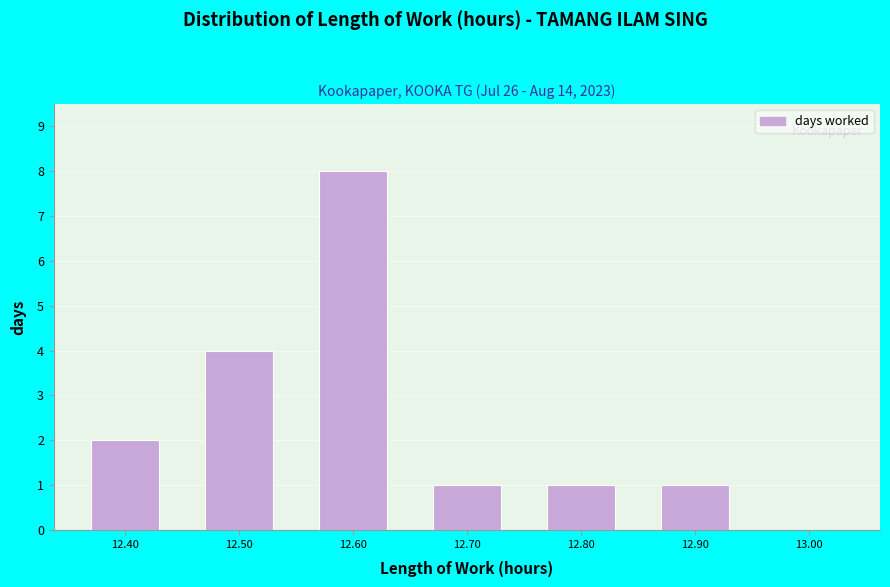

Reading left to right, transcribe this chart: for each bar, give the range it covers on the x-axis and its height. The values are not printed on the chart, so give them approximately, as read against the axis.

12.35 to 12.45: 2
12.45 to 12.55: 4
12.55 to 12.65: 8
12.65 to 12.75: 1
12.75 to 12.85: 1
12.85 to 12.95: 1
12.95 to 13.05: 0